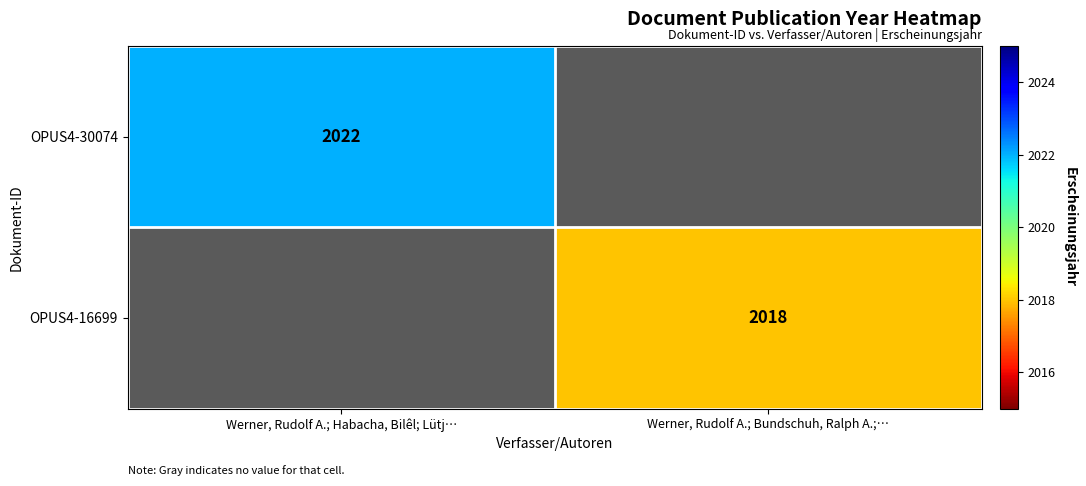

The OPUS4-16699 series shows 2018 at Werner, Rudolf A.; Bundschuh, Ralph A.;…. True or false?

True